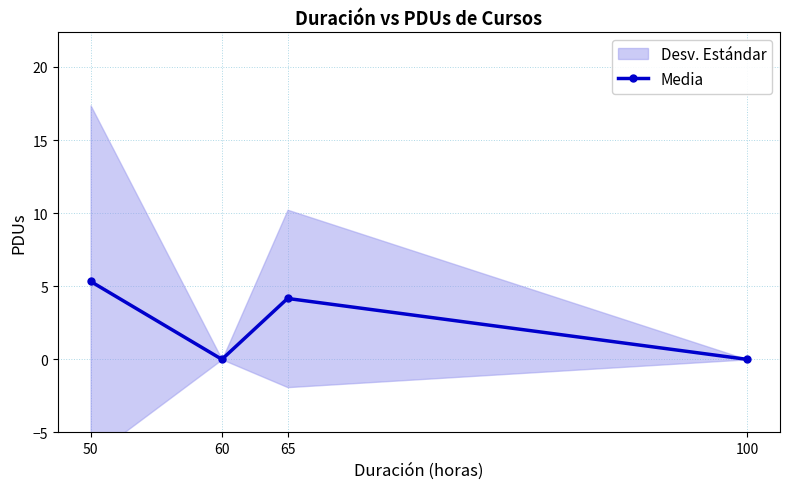

How many interior local peaks (higher than both neighbors) does the data have?

1